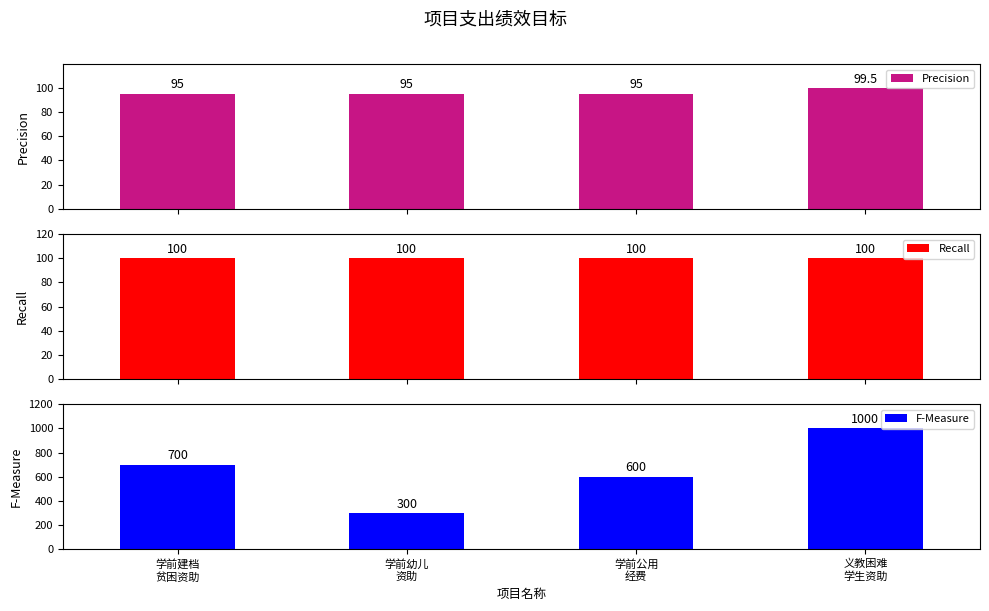

How many distinct data groups are displayed?

3